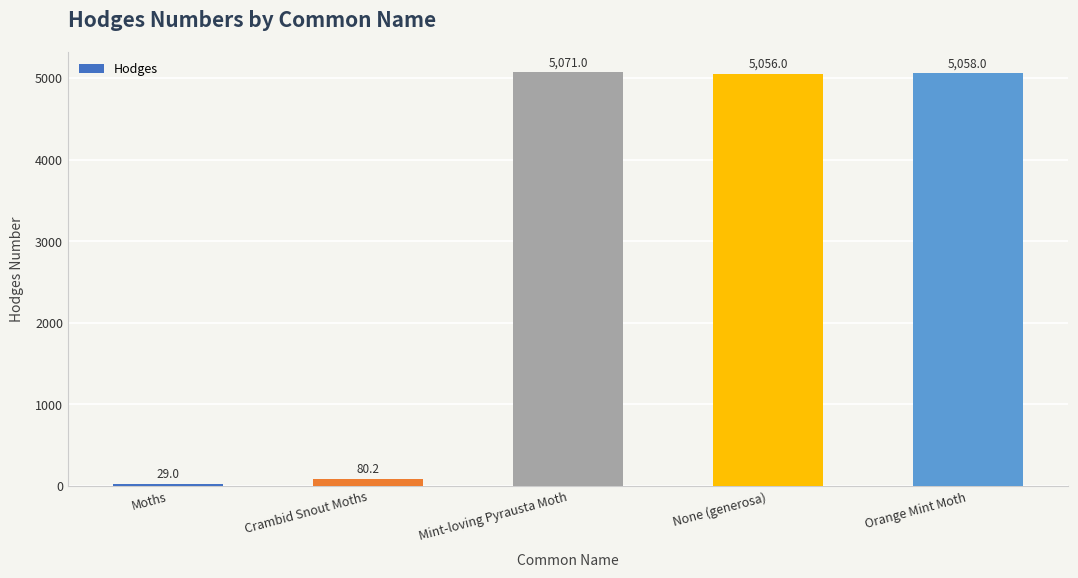

Reading right to left, list all the values displayed in this chart.

5058.0	5056.0	5071.0	80.2	29.0